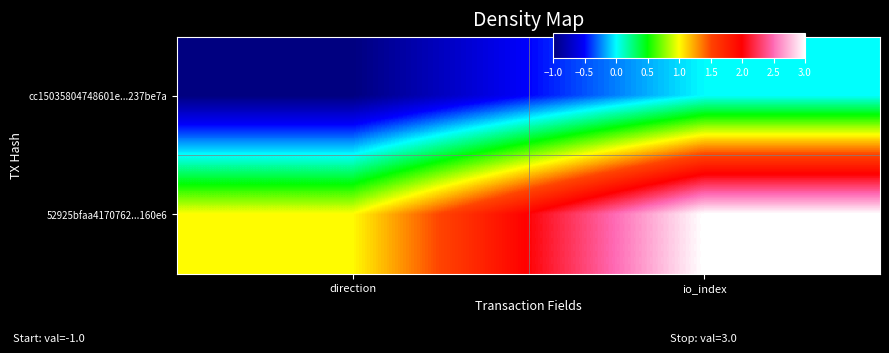

Which series has the largest total across all categories?

52925bfaa4170762...160e6